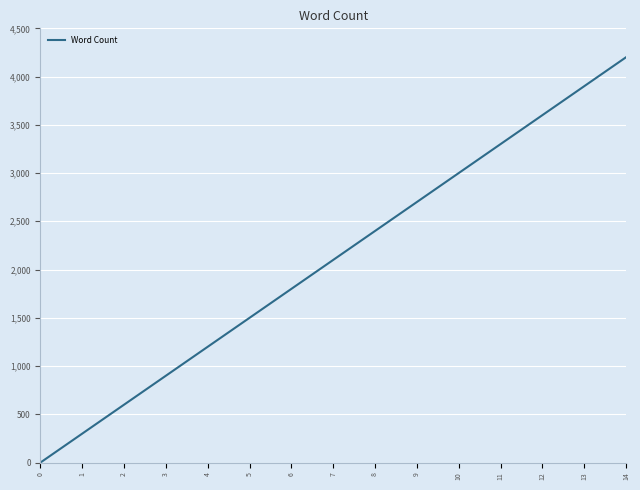

Rank the categories by value from highest to lowest.

14, 13, 12, 11, 10, 9, 8, 7, 6, 5, 4, 3, 2, 1, 0